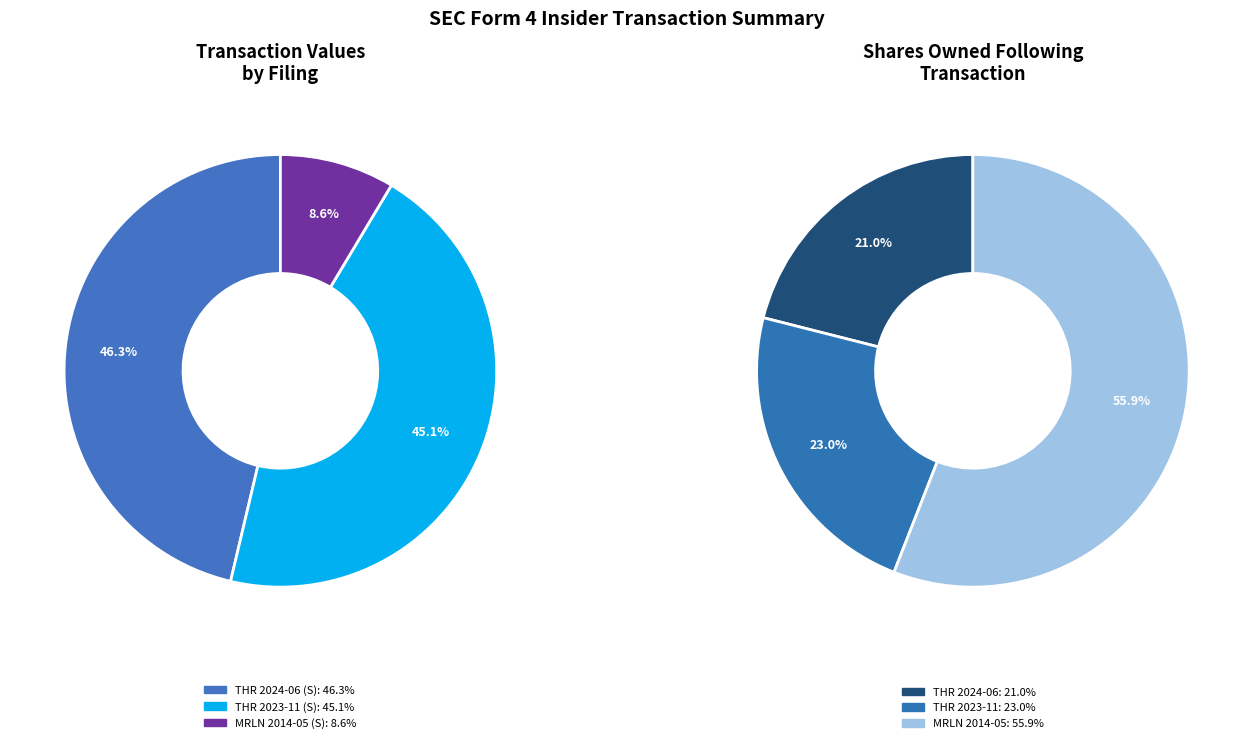

Rank the categories by value from lowest to highest.

MRLN 2014-05 (S), THR 2023-11 (S), THR 2024-06 (S)